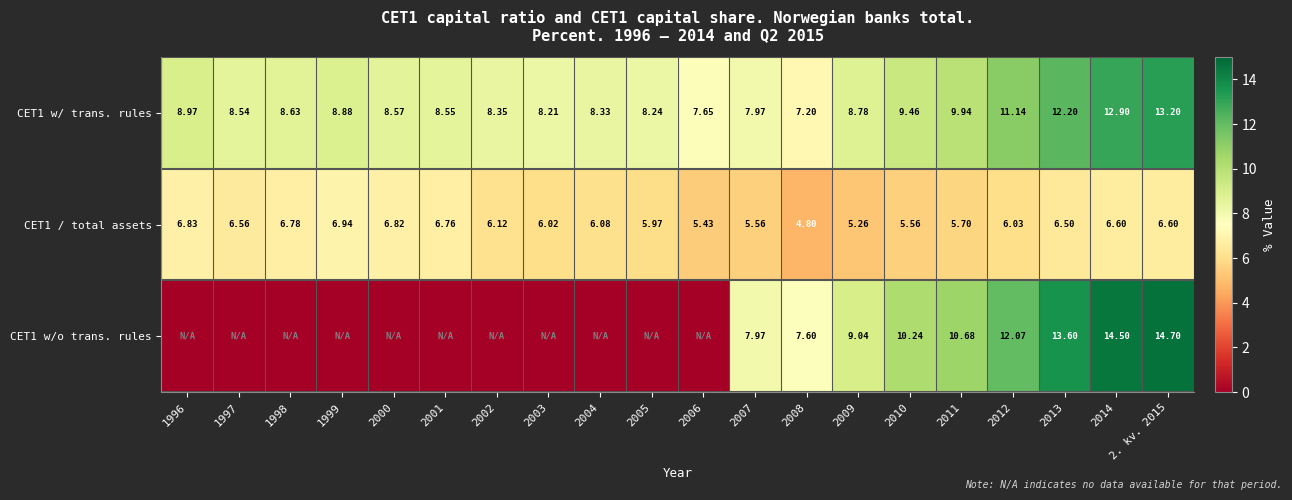

What is the difference between the CET1 w/ trans. rules values at 2011 and 2005?

1.7